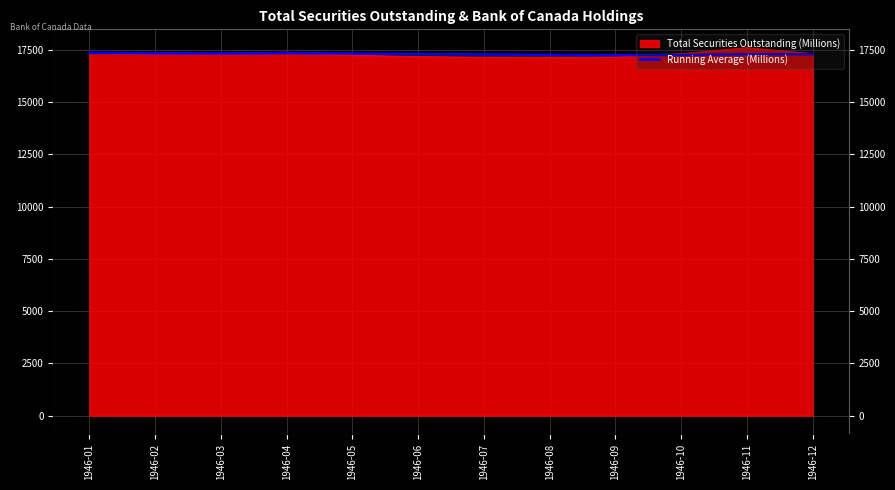

How many values exceed 17297?

6